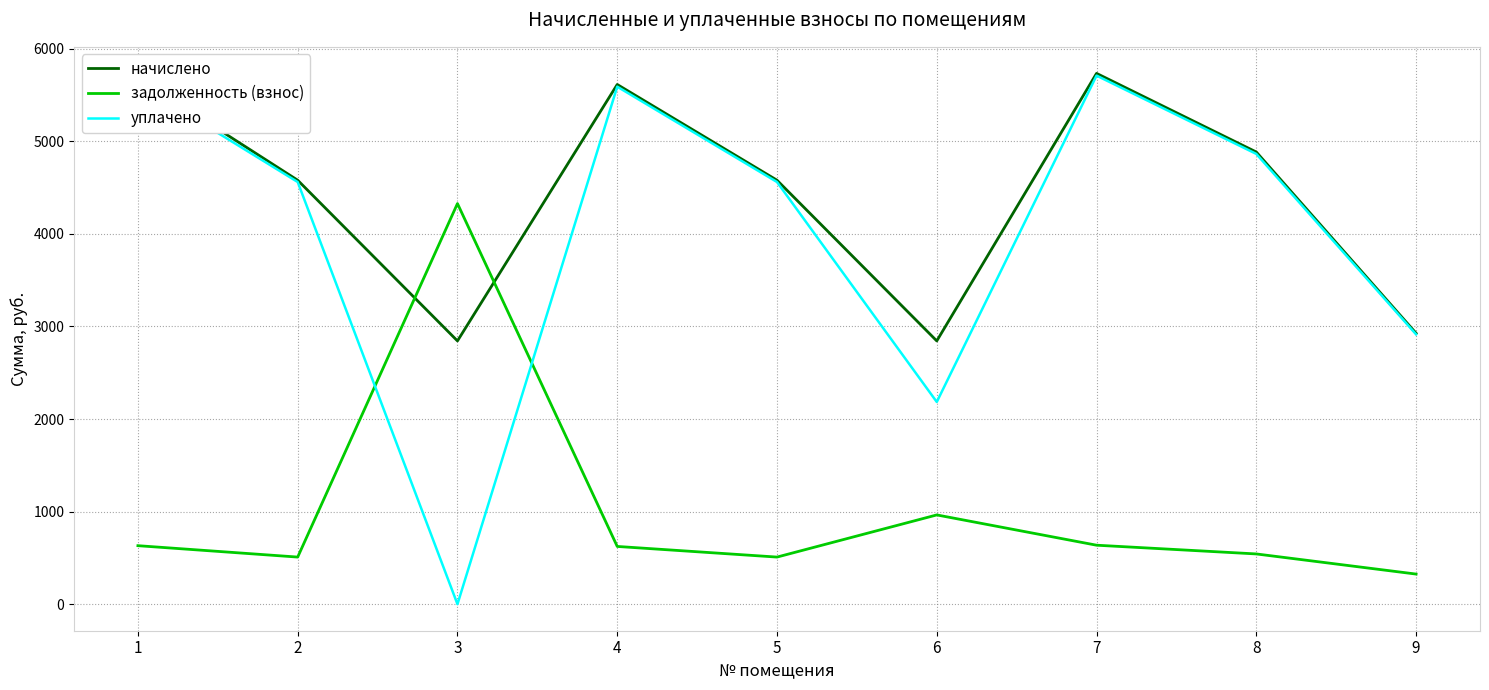

What is the total value across all series at 1?

11941.9